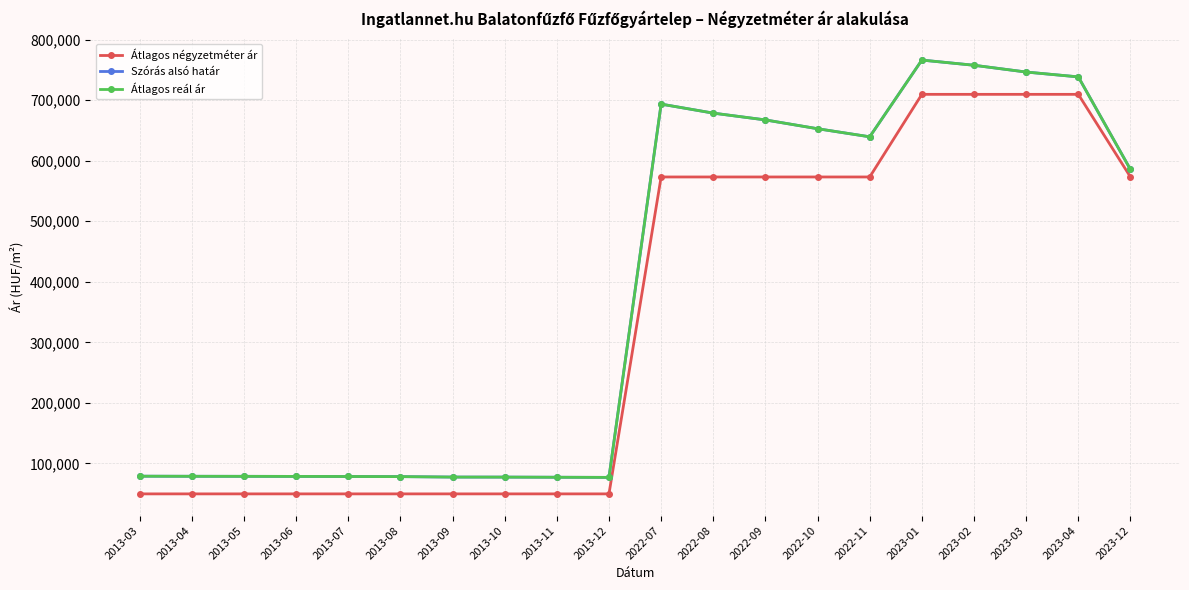

Which category has the lowest value in the Átlagos reál ár series?

2013-12